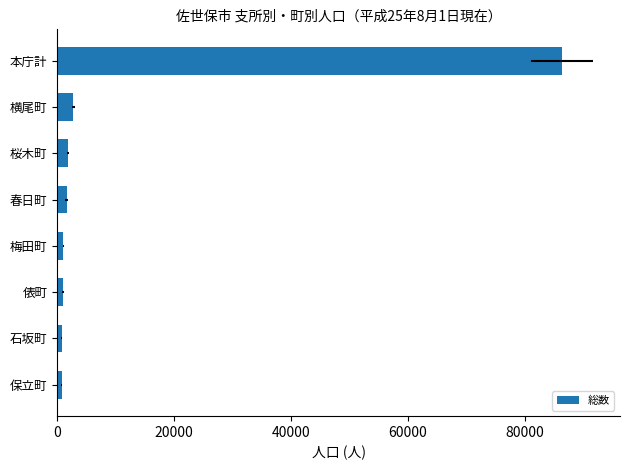

What is the difference between the maximum and minimum values?

85617